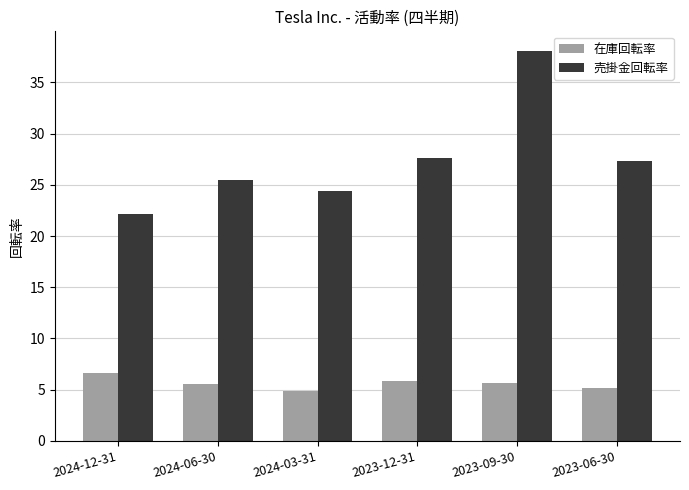

Which series has the largest total across all categories?

売掛金回転率